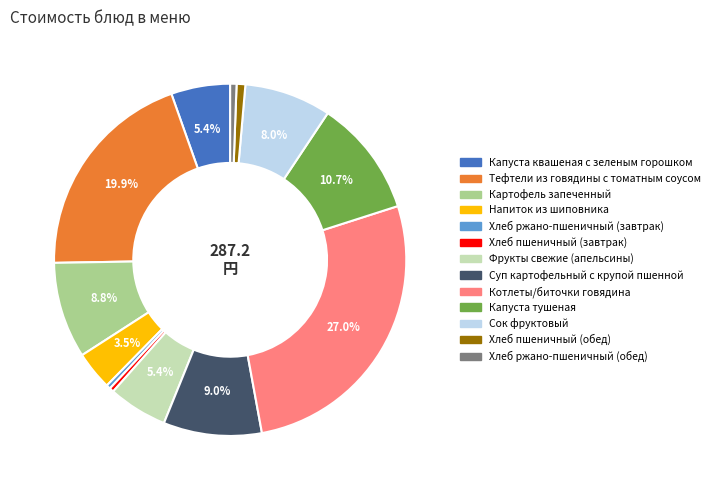

Does any single category account for the majority?

No